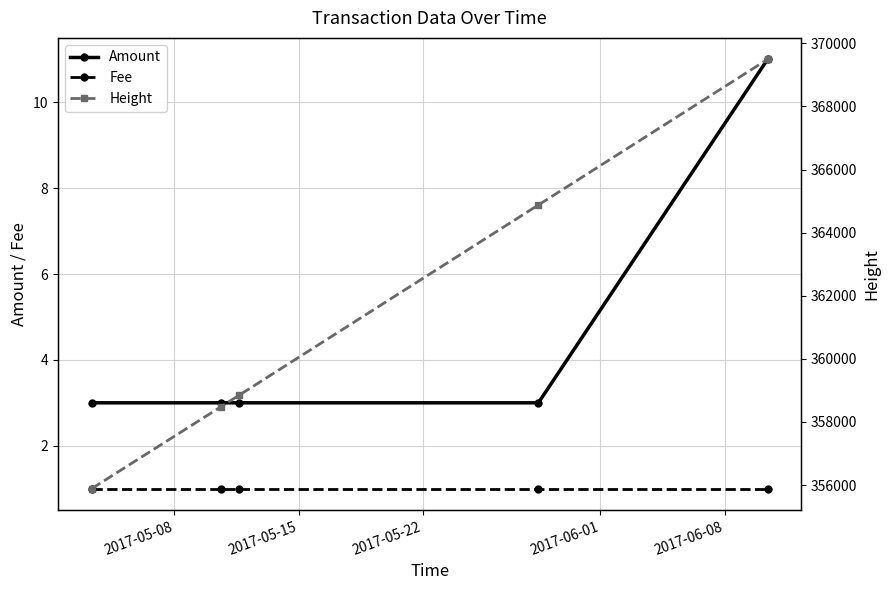

True or false: Fee and Amount intersect in this chart.

False